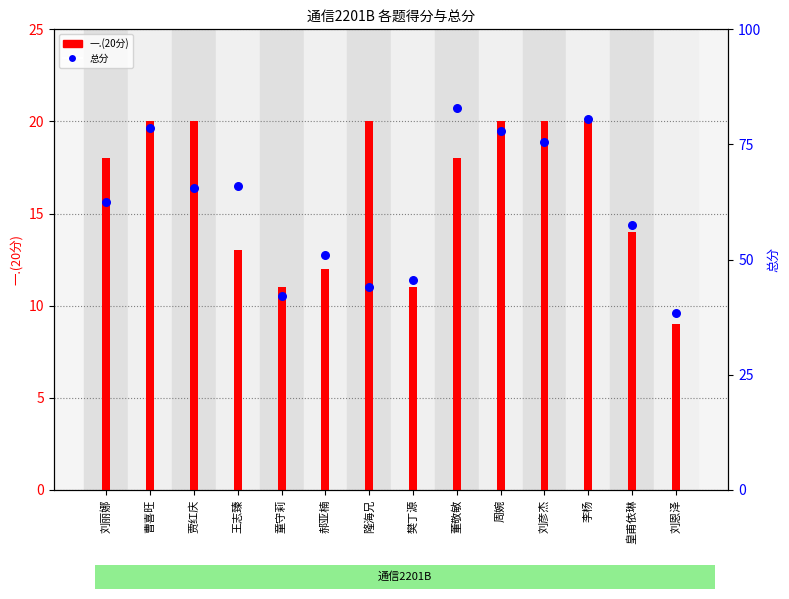

Which series reaches the maximum Y coordinate?

总分